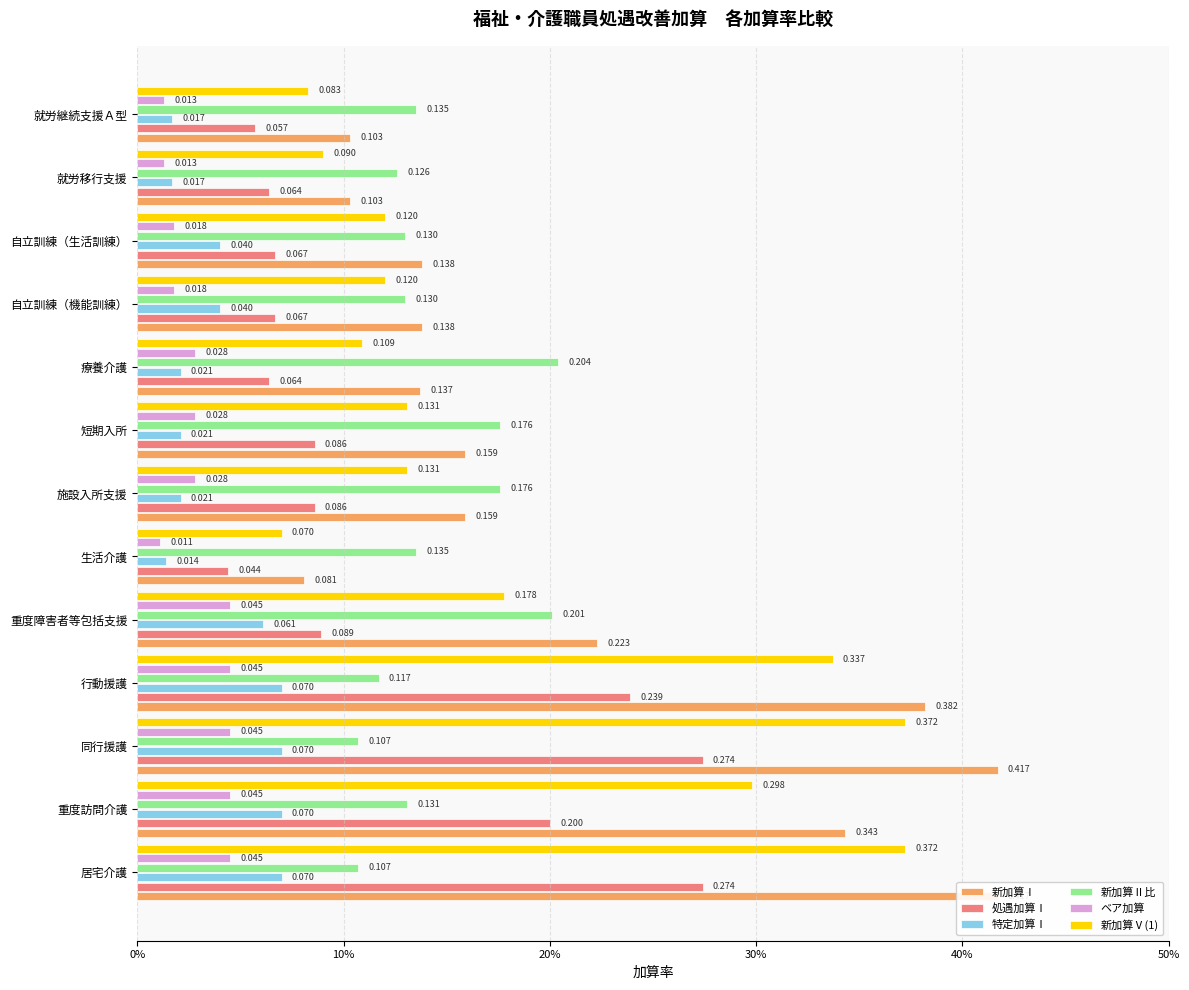

What is the difference between the maximum and second lowest values in the 新加算Ⅰ series?

0.3